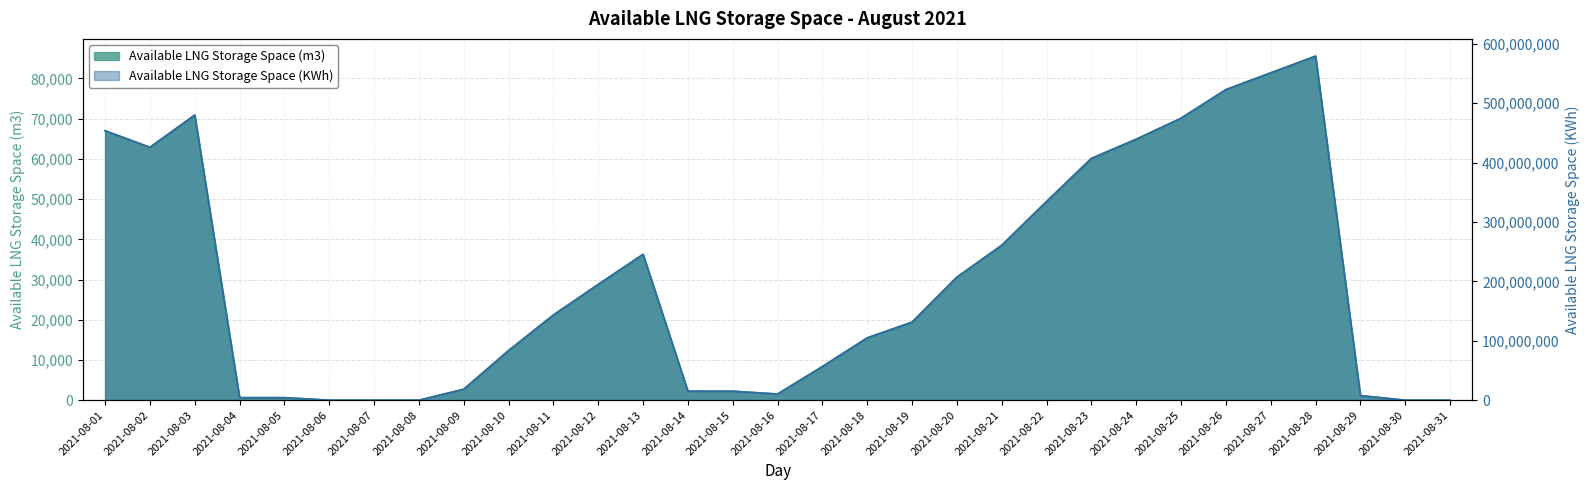

Rank the series by their average value, from highest to lowest.

Available LNG Storage Space (KWh), Available LNG Storage Space (m3)